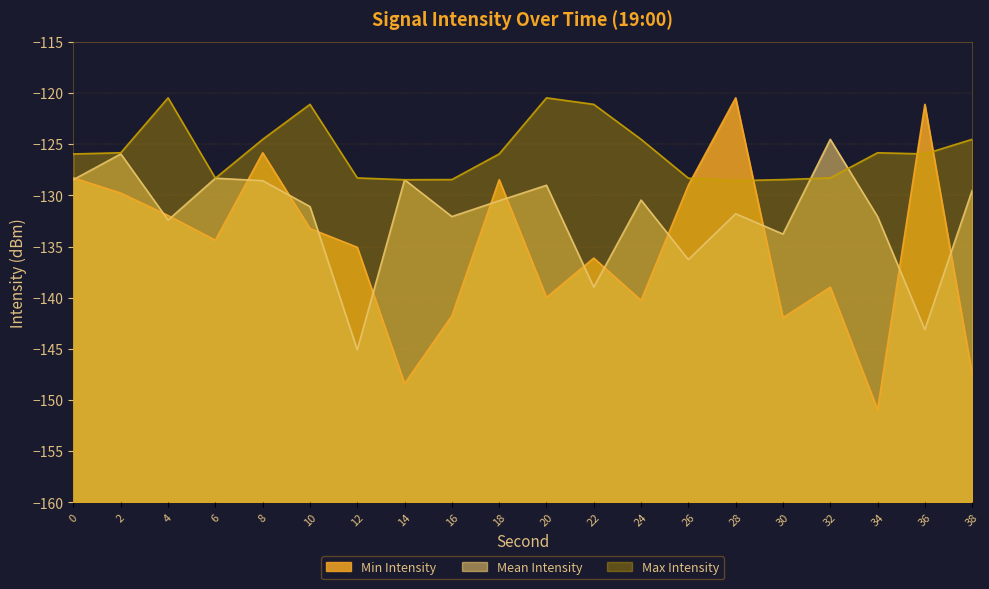

How many data points in Mean Intensity are above -130?

8